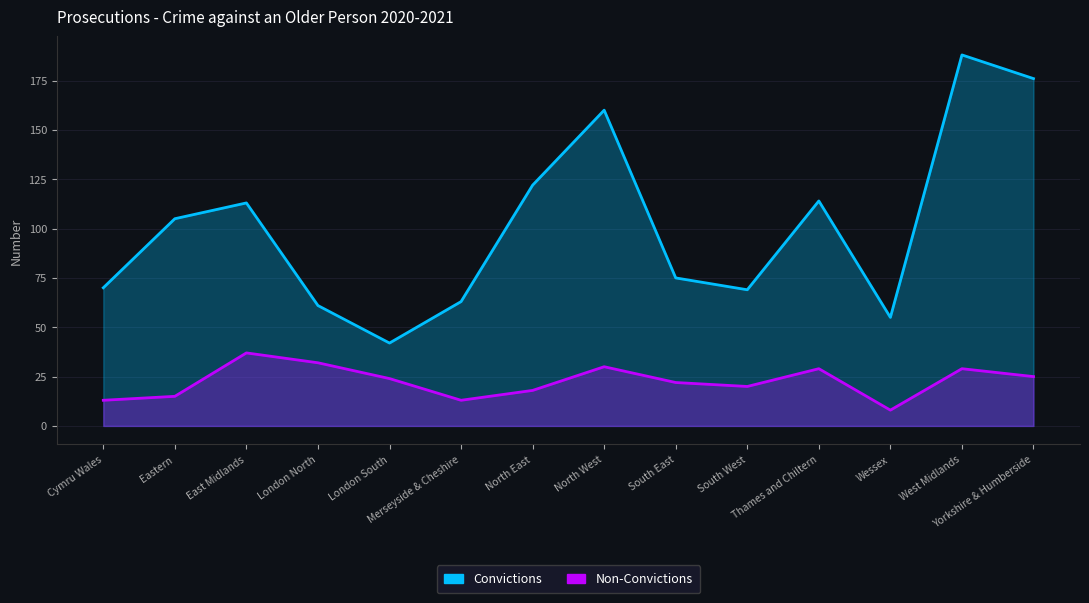

True or false: Non-Convictions and Convictions intersect in this chart.

False